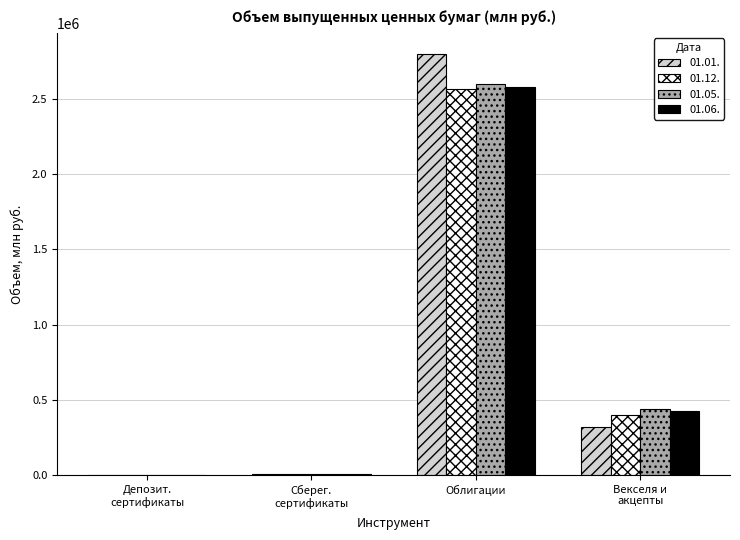

Which category has the highest value in the 01.06. series?

Облигации